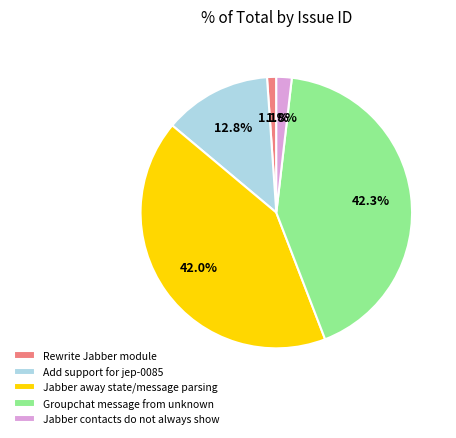

The Jabber away state/message parsing slice represents 31% of the pie. True or false?

False